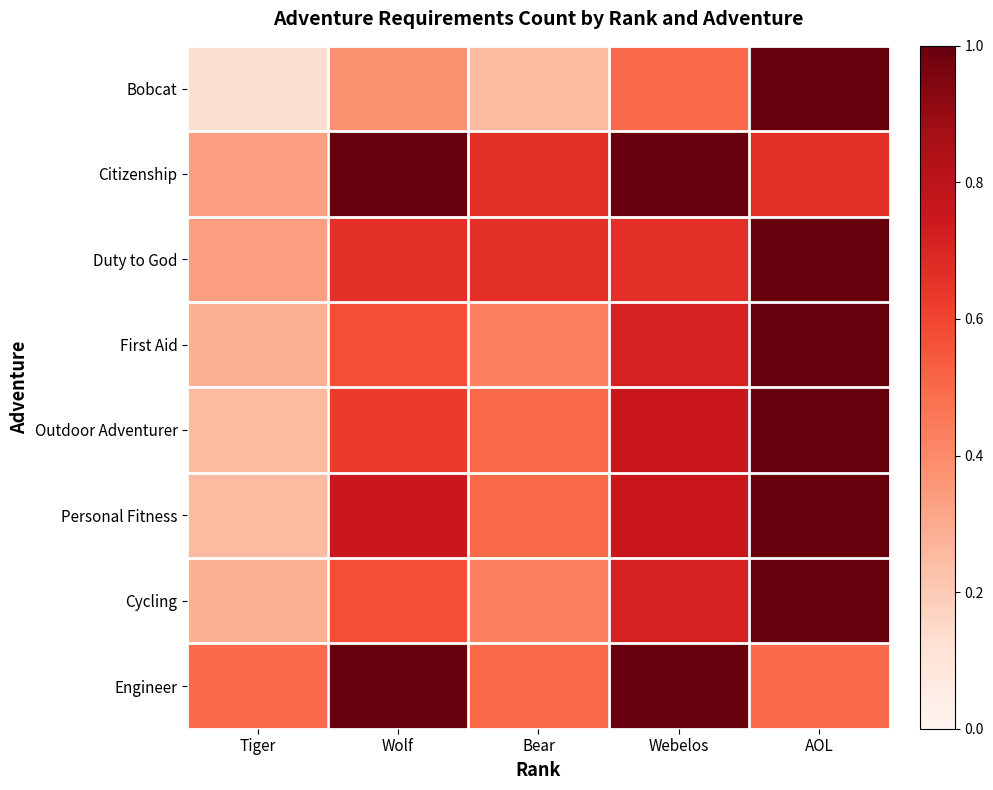

List the series in order of their peak value, highest first.

Bobcat, Citizenship, Duty to God, First Aid, Outdoor Adventurer, Personal Fitness, Cycling, Engineer